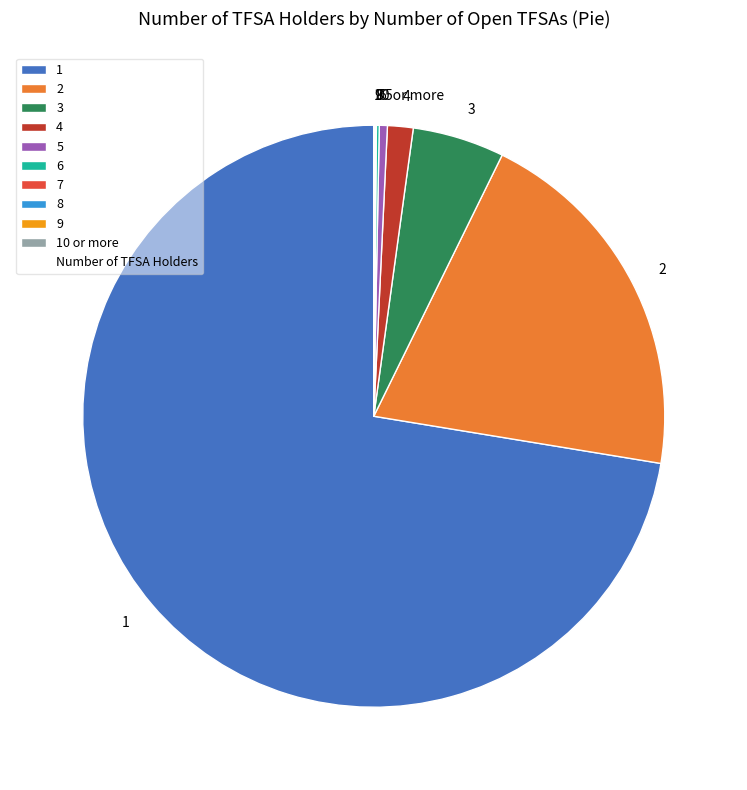

Is it true that 5 is 0% of the pie?

True